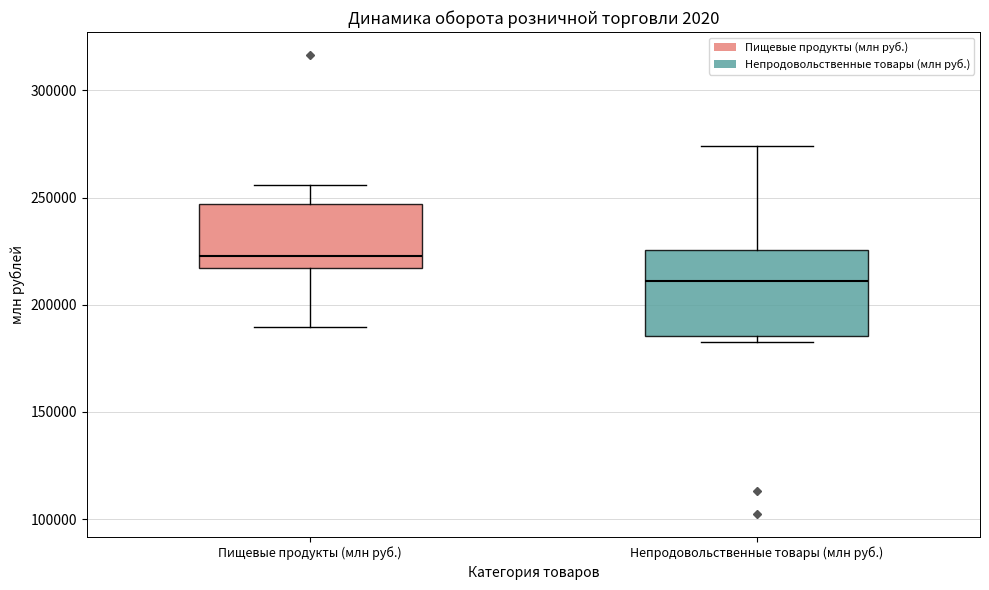

Reading left to right, read every box against the y-axis: the position of its median line, the range the box covers, and the ends of its whiskers. The values are not printed on the chart, so give them approximately, as read against the axis.

Пищевые продукты (млн руб.): median 225000, box 215000 to 245000, whiskers 190000 to 255000
Непродовольственные товары (млн руб.): median 210000, box 185000 to 225000, whiskers 185000 (just below the box's lower edge) to 275000